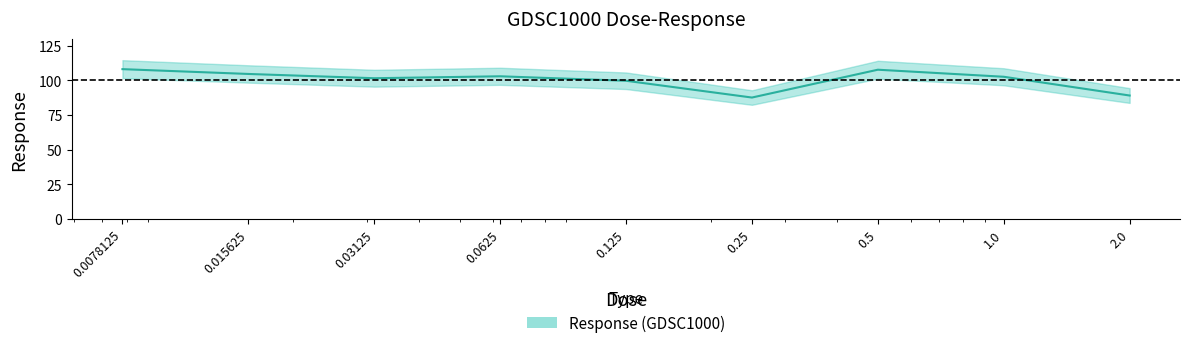

Rank the categories by value from lowest to highest.

0.25, 2.0, 0.125, 0.03125, 1.0, 0.0625, 0.015625, 0.5, 0.0078125